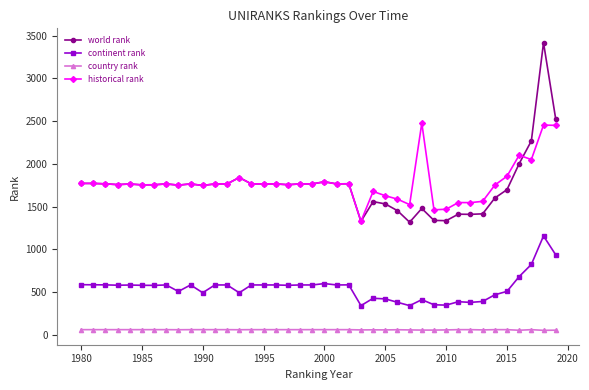

What is the maximum value for historical rank?

2476.5